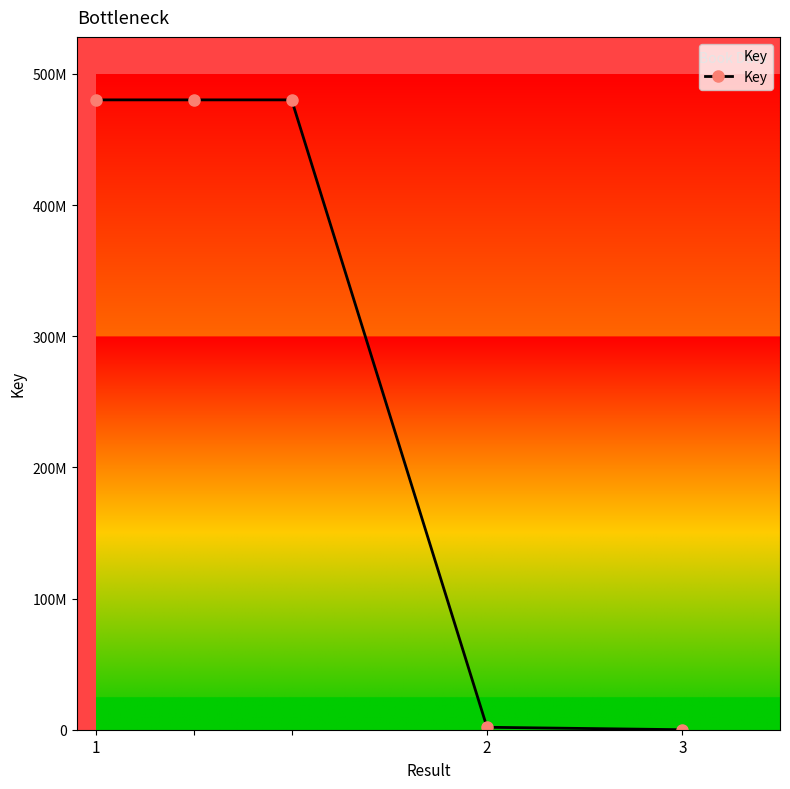

Reading left to right, extract all data points from this chart.

480243304	480243304	480243304	1881642	6349